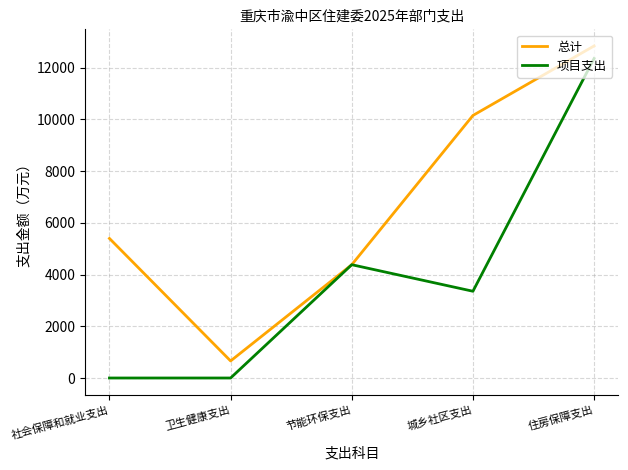

Rank the series by their average value, from highest to lowest.

总计, 项目支出